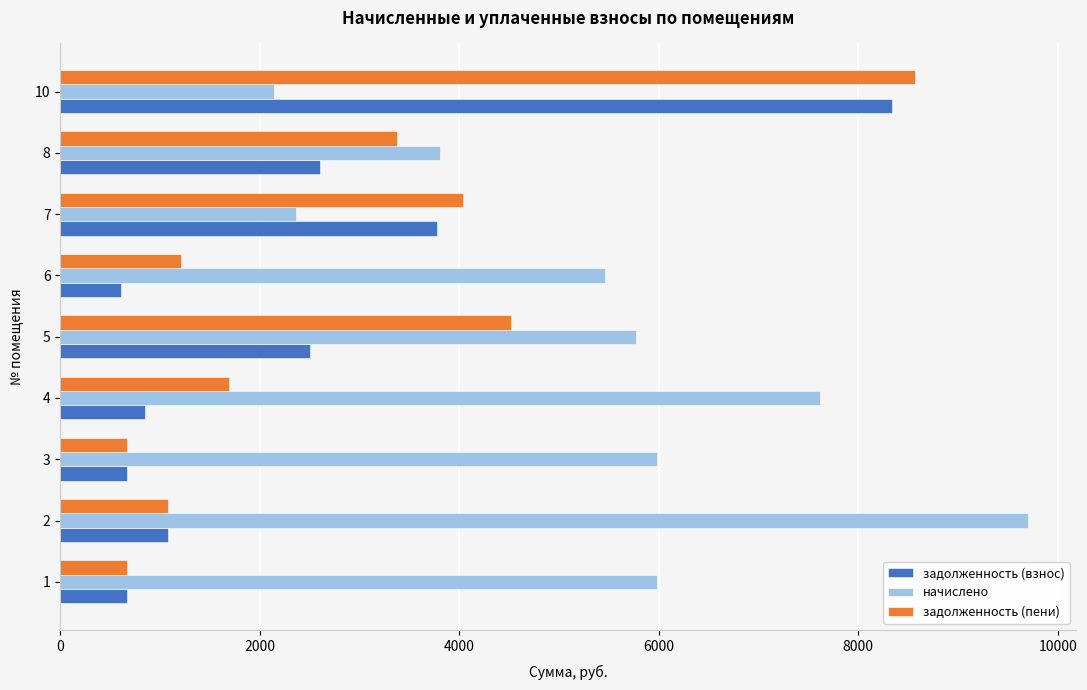

The value of задолженность (взнос) at 7 is 6610.7. True or false?

False